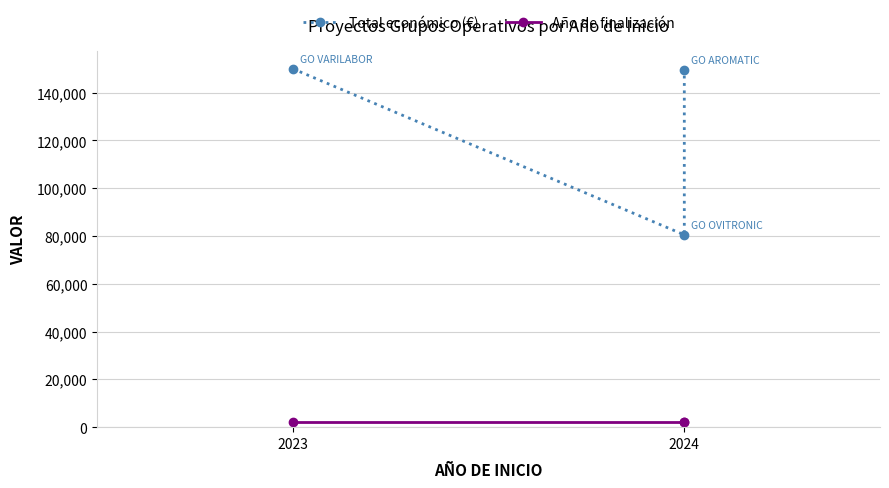

Between 2023 and 2024, which is larger?

2023